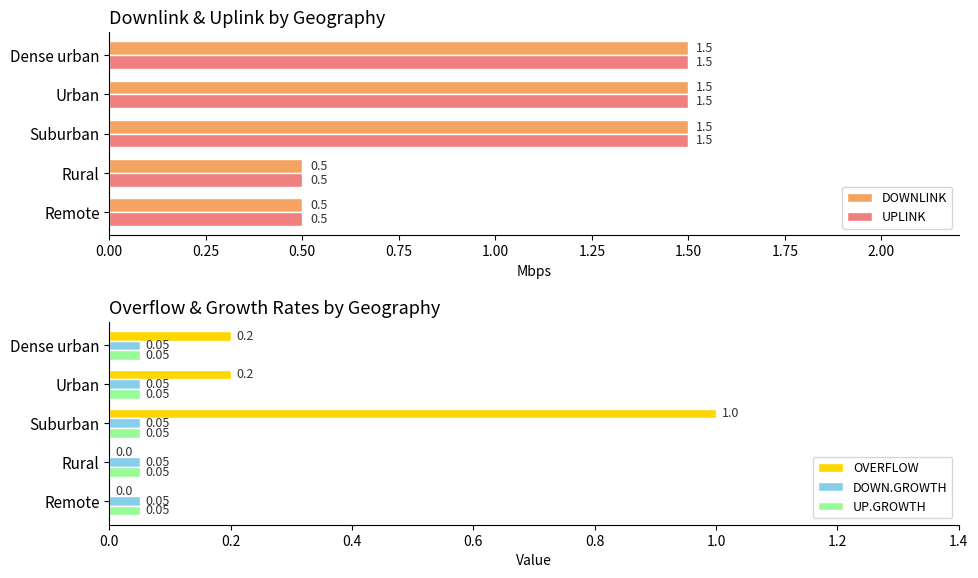

Is it true that OVERFLOW equals 0.2 at Dense urban?

True